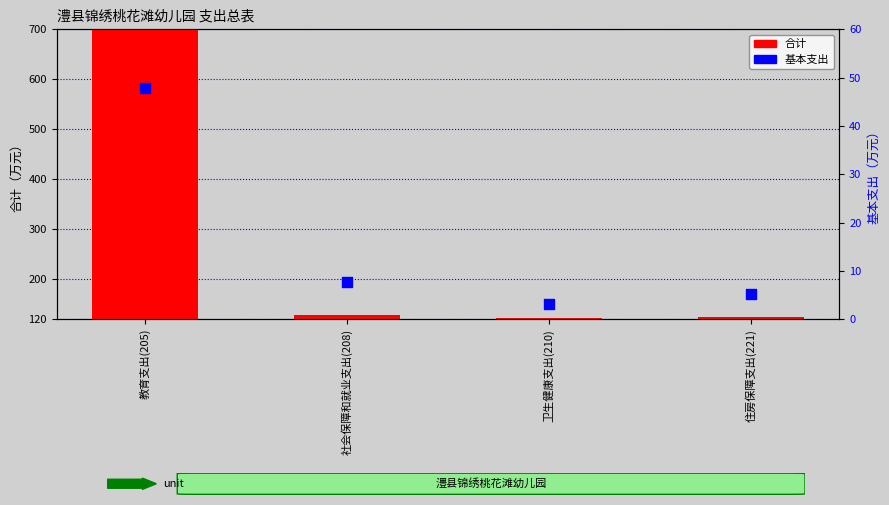

Which series reaches the maximum Y coordinate?

合计